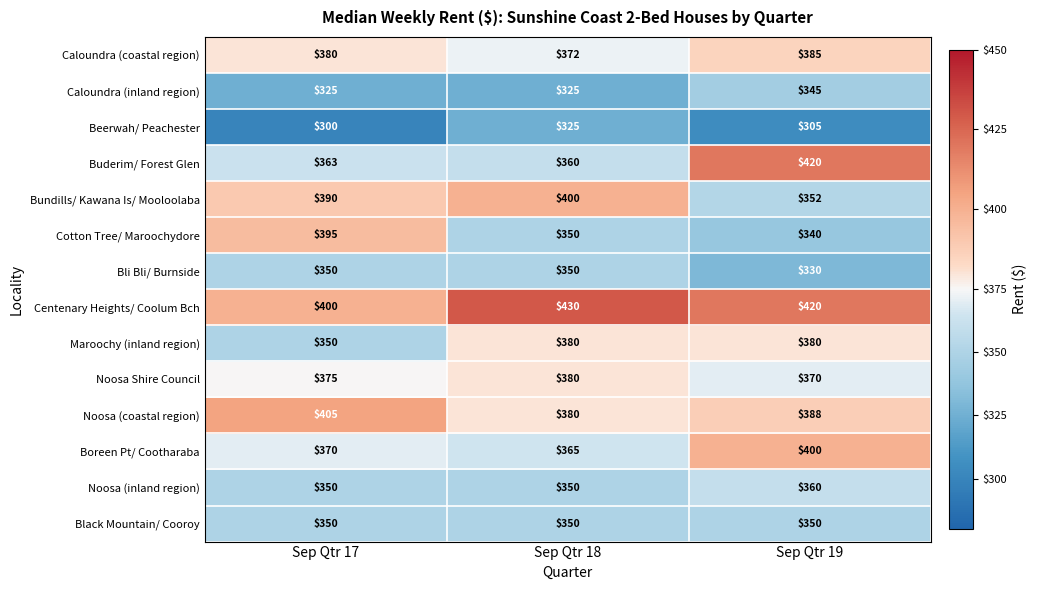

What is the difference between the maximum and minimum values in the Noosa (coastal region) series?

25